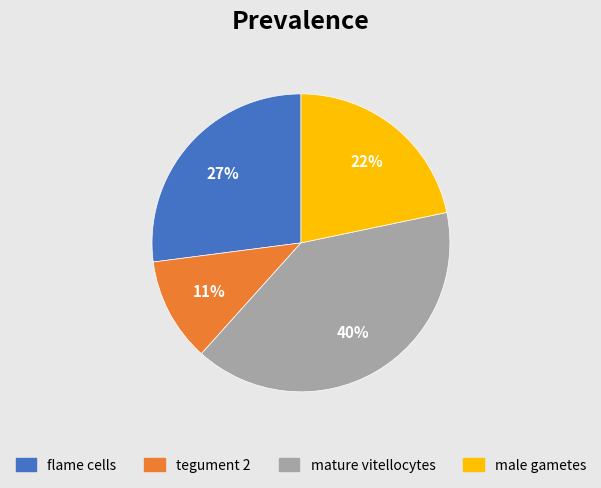

Is the sum of flame cells and mature vitellocytes greater than half?

Yes